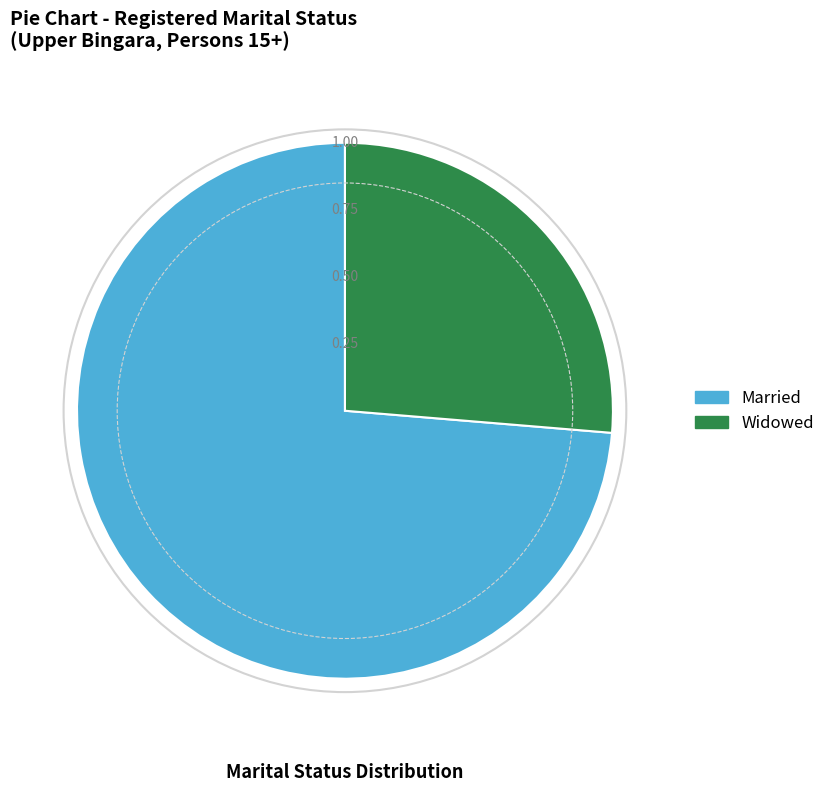

Combined, do Widowed and Married account for over 50%?

Yes